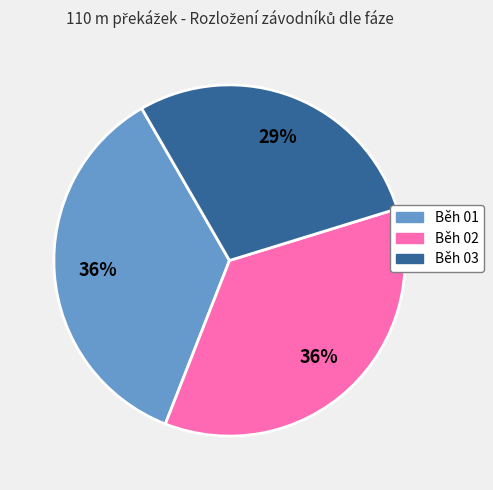

To the nearest percent, what percentage of the pie is Běh 01?

36%